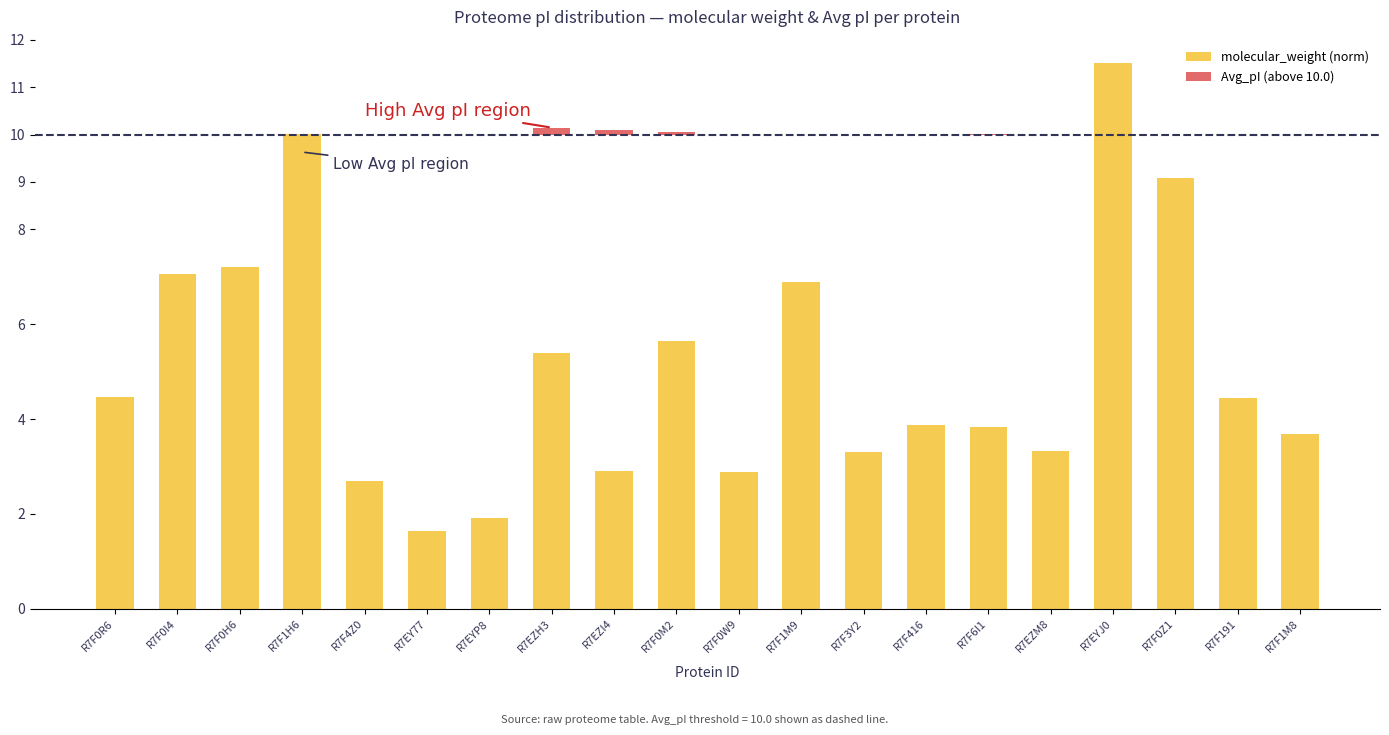

What is the value of the molecular_weight (norm) bar at the 19th from the left?

4.4